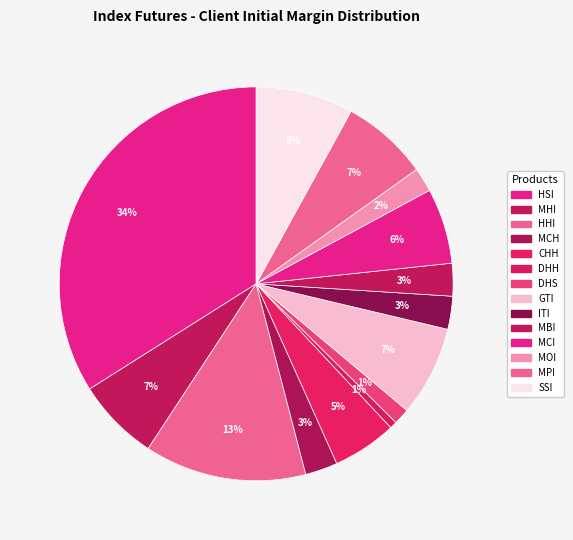

To the nearest percent, what percentage of the pie is DHH?

1%